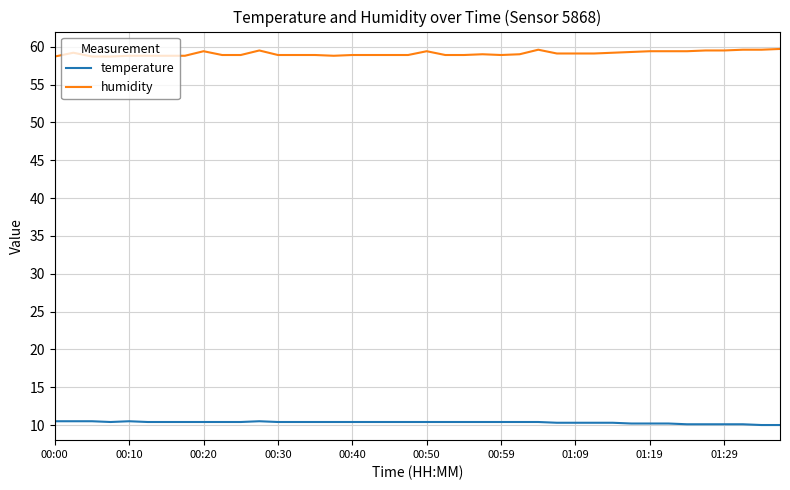

What is the minimum value shown in the chart?

10.0